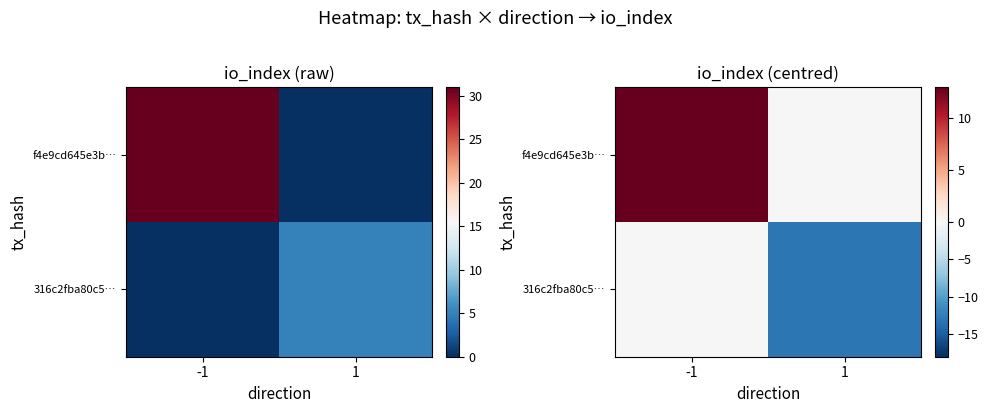

Which series has the widest spread of values?

f4e9cd645e3b…